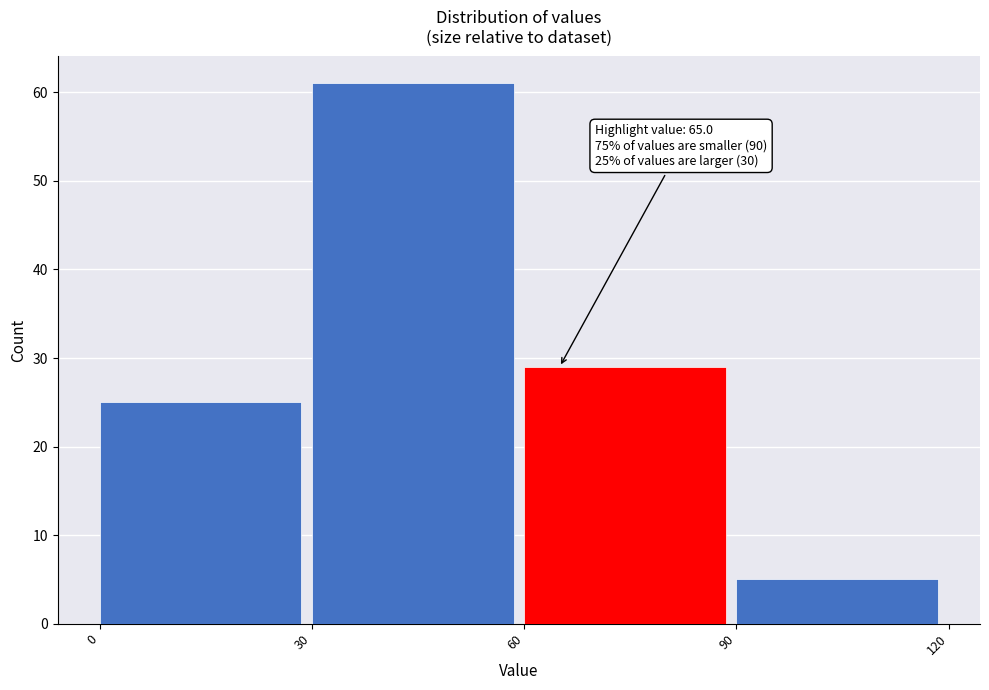

Over which range of the x-axis is the bar tallest?

30 to 60